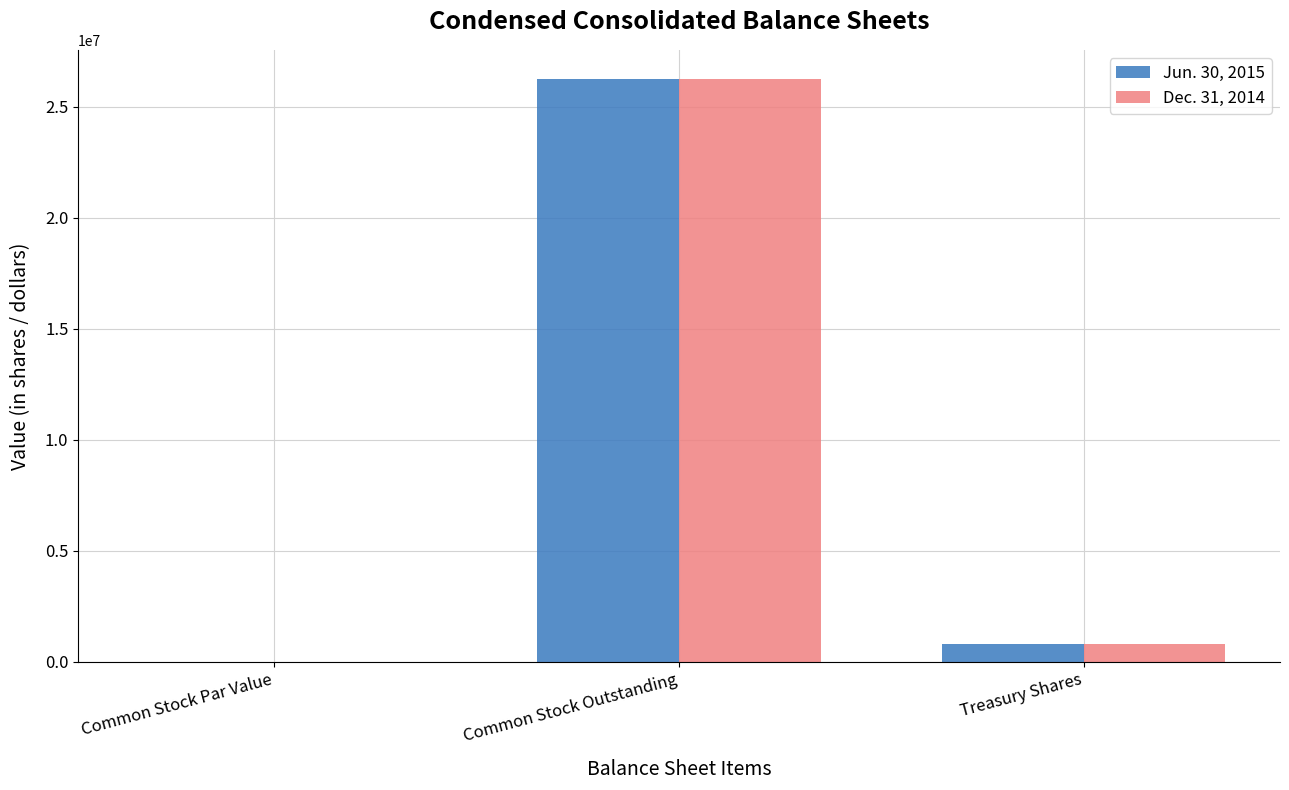

Is it true that Dec. 31, 2014 equals 788253 at Treasury Shares?

True